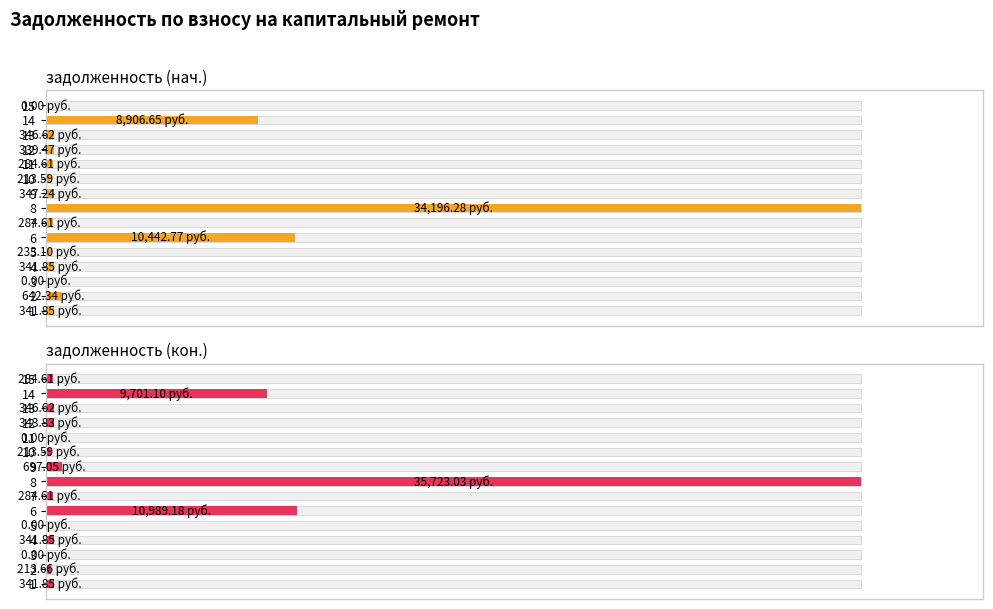

What is the difference between the задолженность (кон.) values at 14 and 5?

27.2